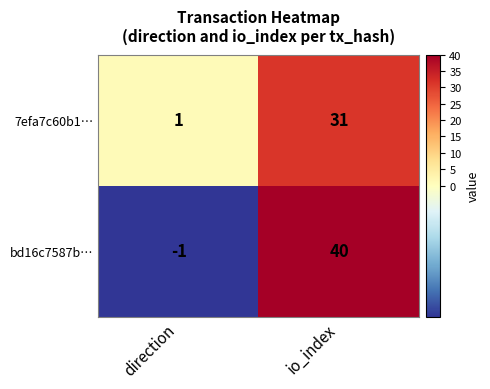

Read the 7efa7c60b1… value at io_index, to the nearest 10.

30